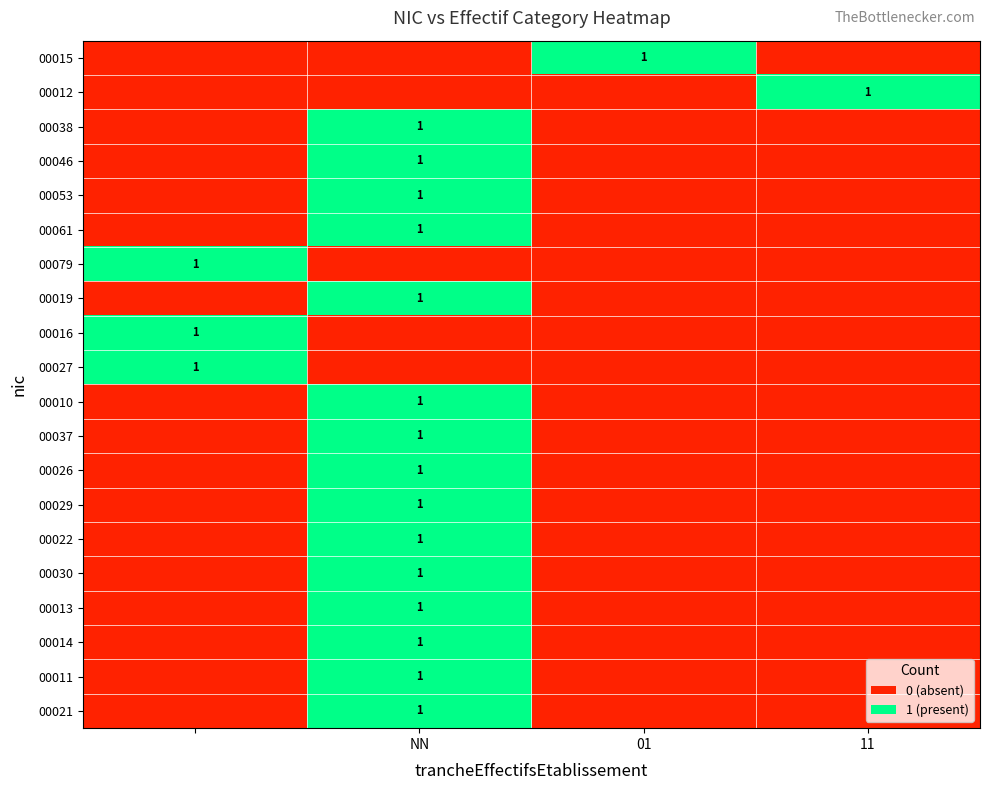

How many values in the 00037 series exceed 0?

1